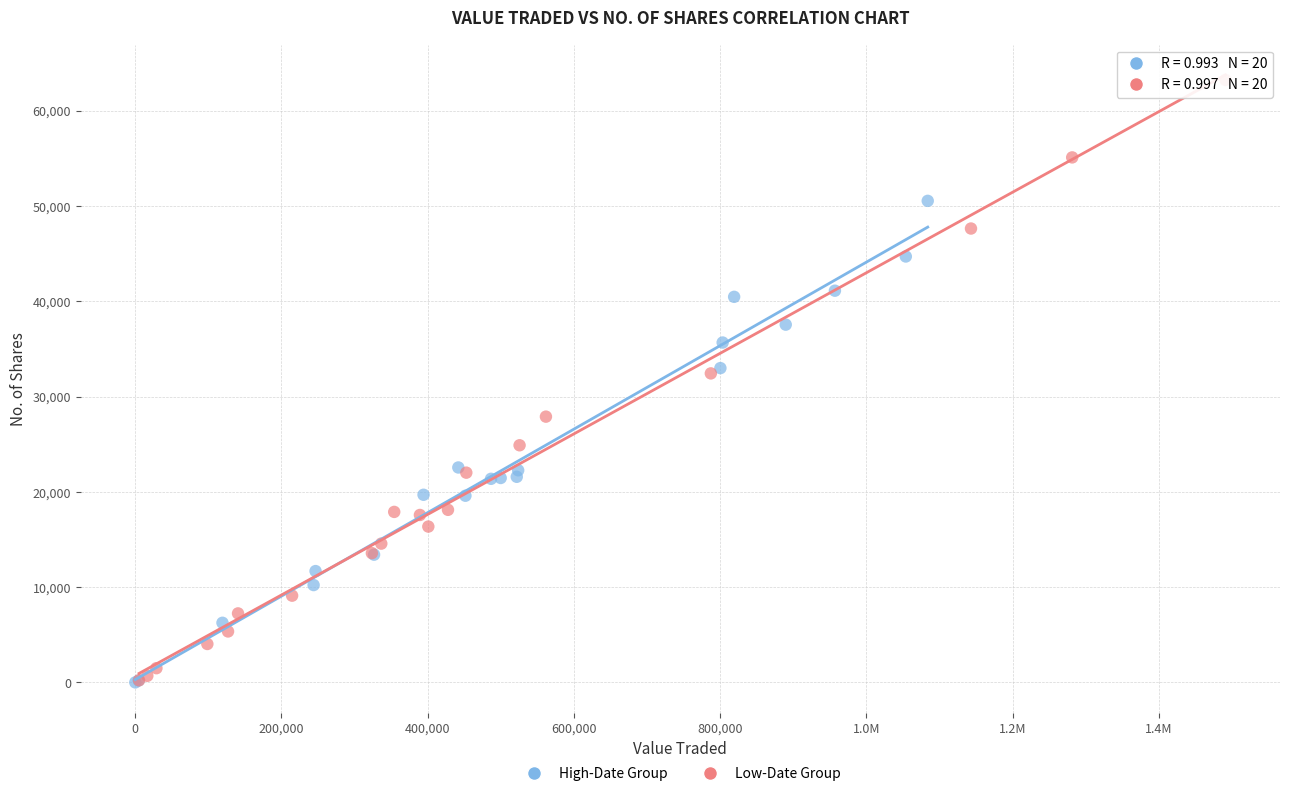

Which series has the largest Y range (max minus min)?

Low-Date Group